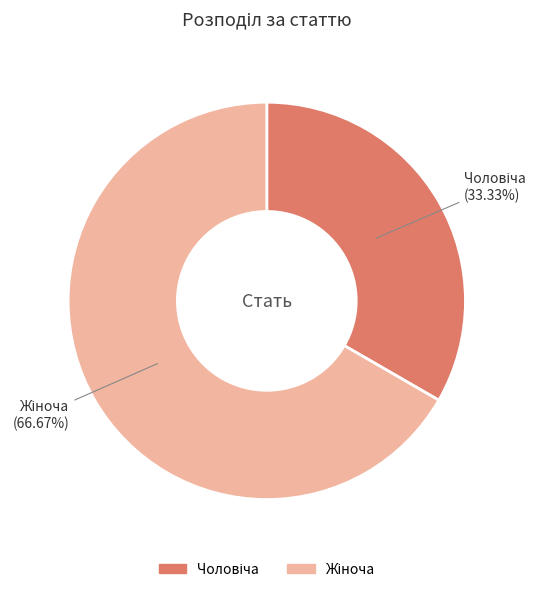

Count the number of slices in the pie.

2